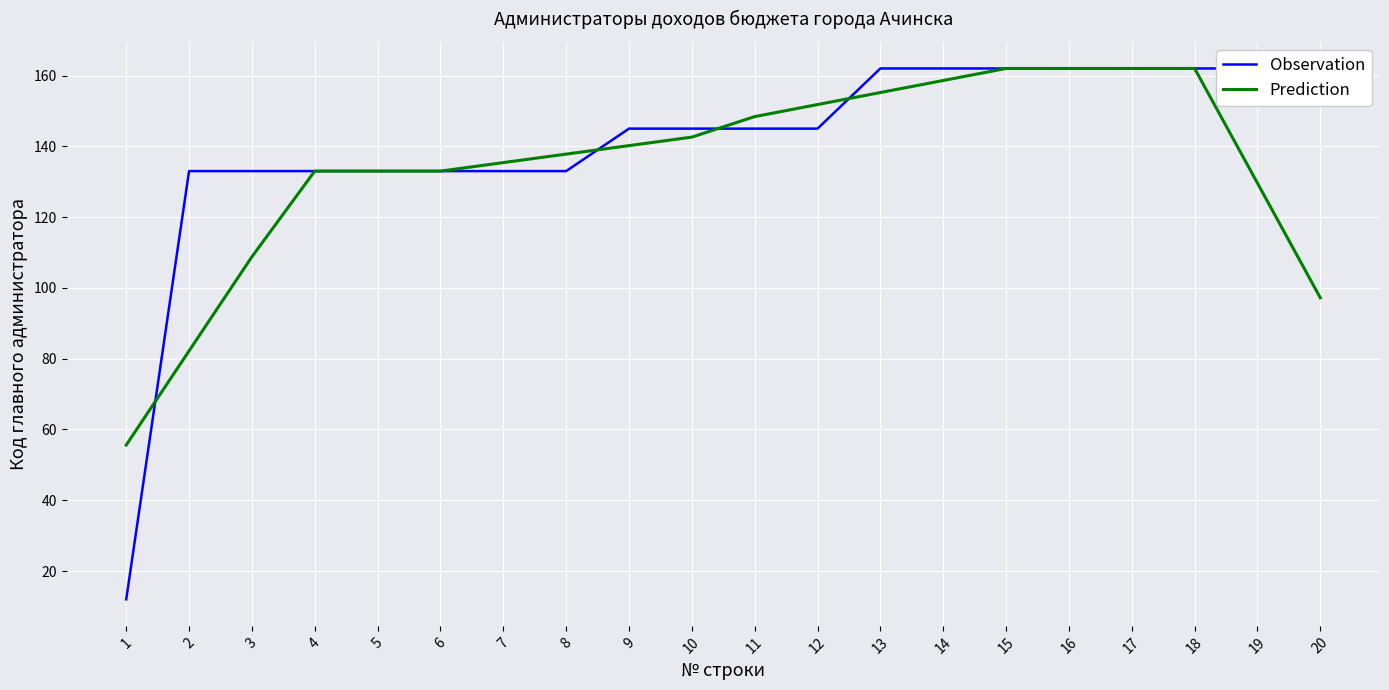

Reading left to right, transcribe all the data shown in this chart.

Observation: 1=12.0	2=133.0	3=133.0	4=133.0	5=133.0	6=133.0	7=133.0	8=133.0	9=145.0	10=145.0	11=145.0	12=145.0	13=162.0	14=162.0	15=162.0	16=162.0	17=162.0	18=162.0	19=162.0	20=162.0
Prediction: 1=55.6	2=82.2	3=108.8	4=133.0	5=133.0	6=133.0	7=135.4	8=137.8	9=140.2	10=142.6	11=148.4	12=151.8	13=155.2	14=158.6	15=162.0	16=162.0	17=162.0	18=162.0	19=129.6	20=97.2